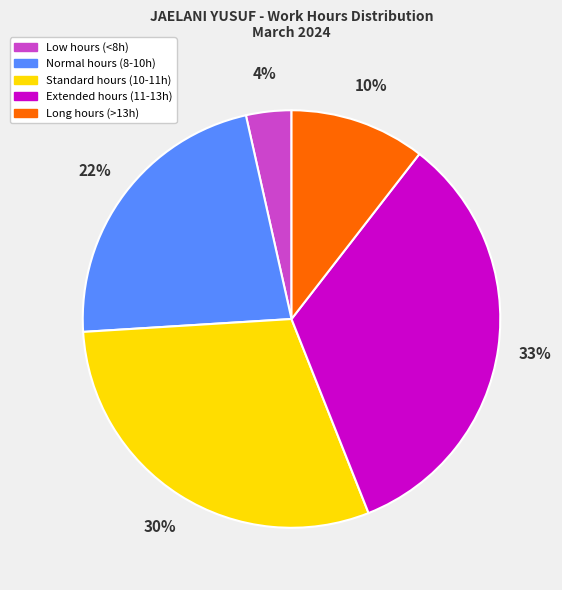

Is there any slice that represents more than half of the pie?

No